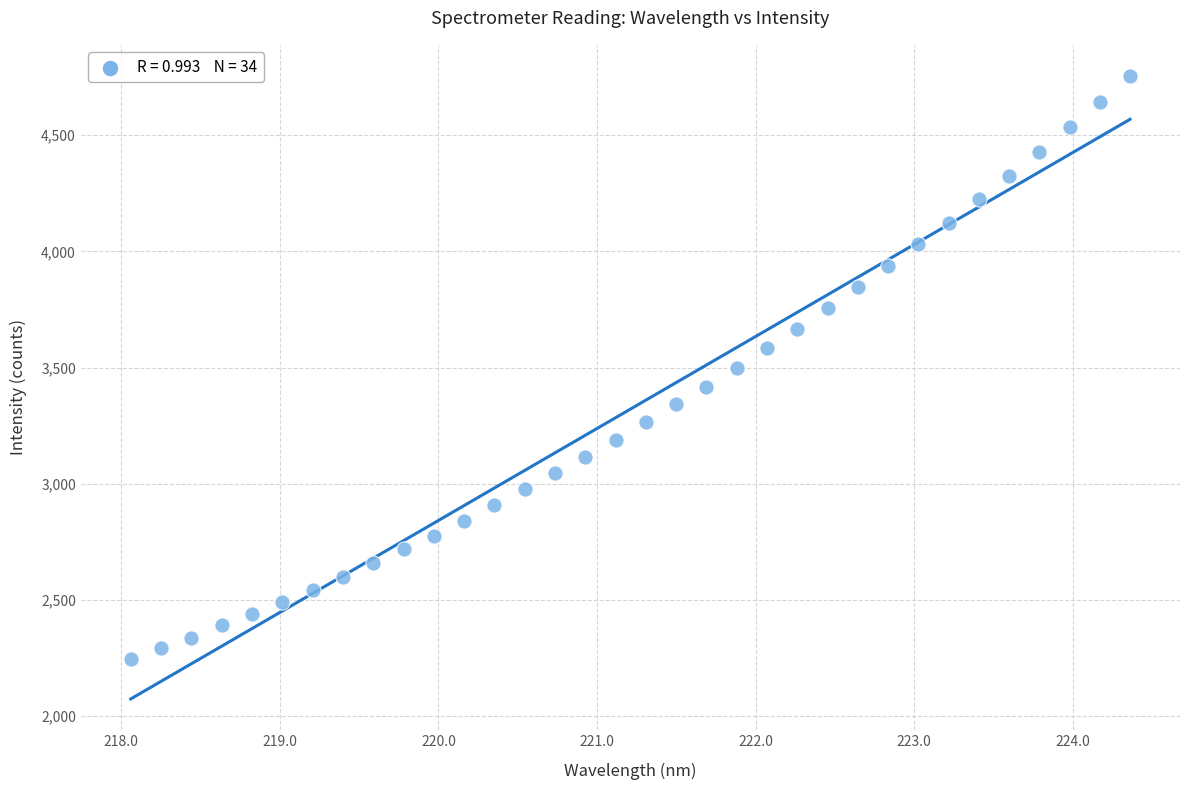

What is the range of X values (max minus min)?

6.3